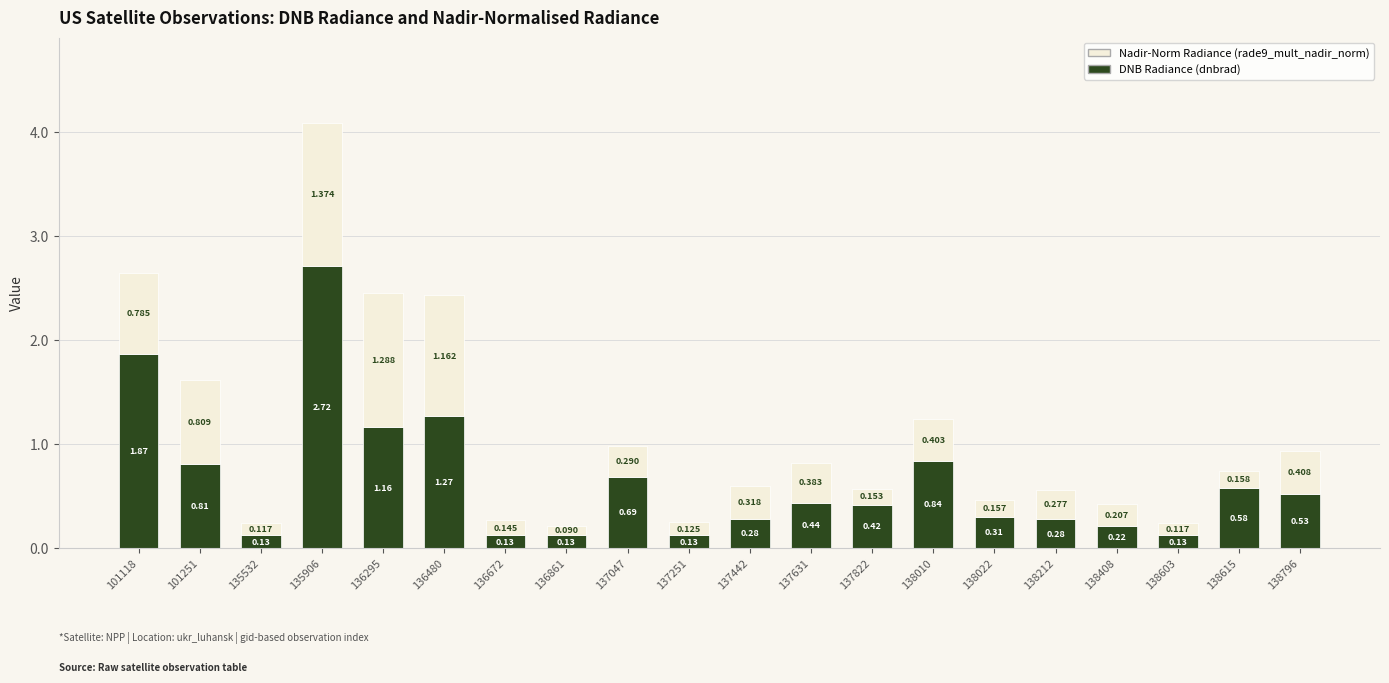

Which series has the largest total across all categories?

DNB Radiance (dnbrad)